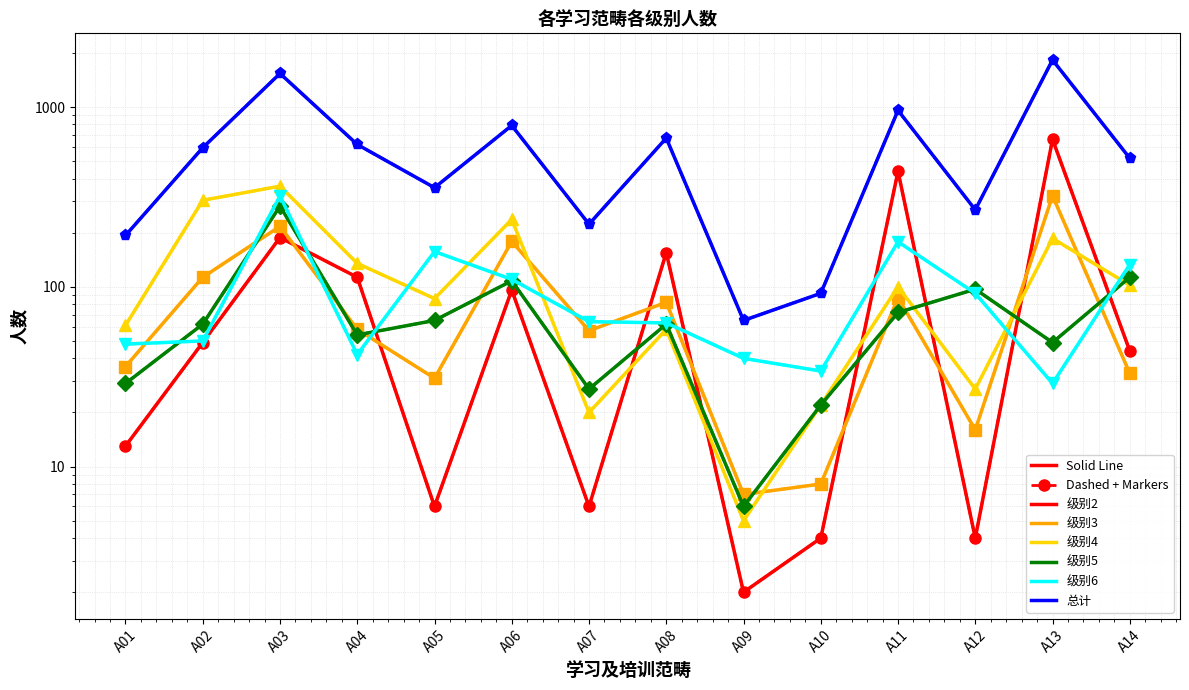

In 级别3, how many points are higher than both neighbors (excluding endpoints)?

5